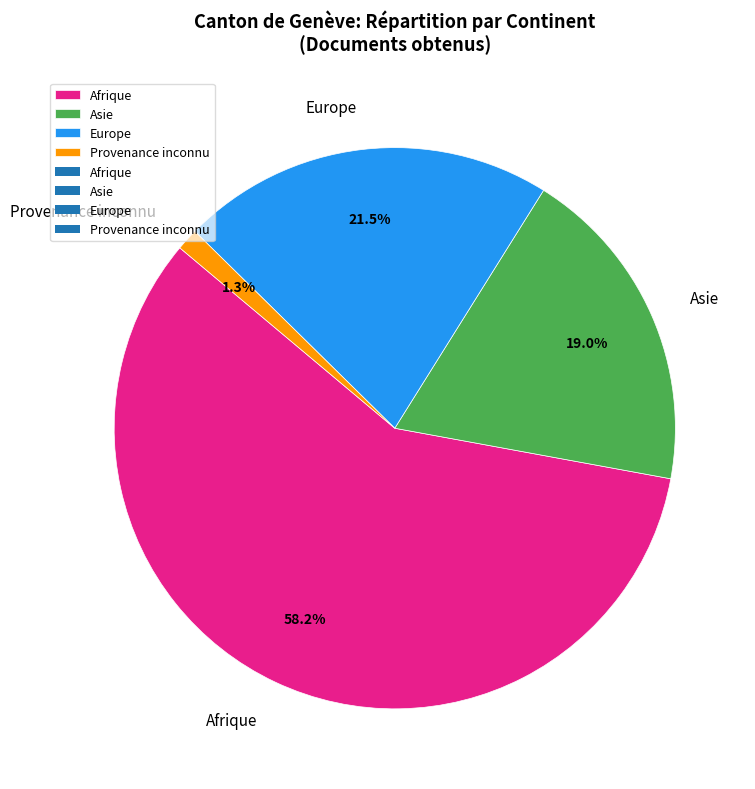

Which has a higher value, Asie or Afrique?

Afrique